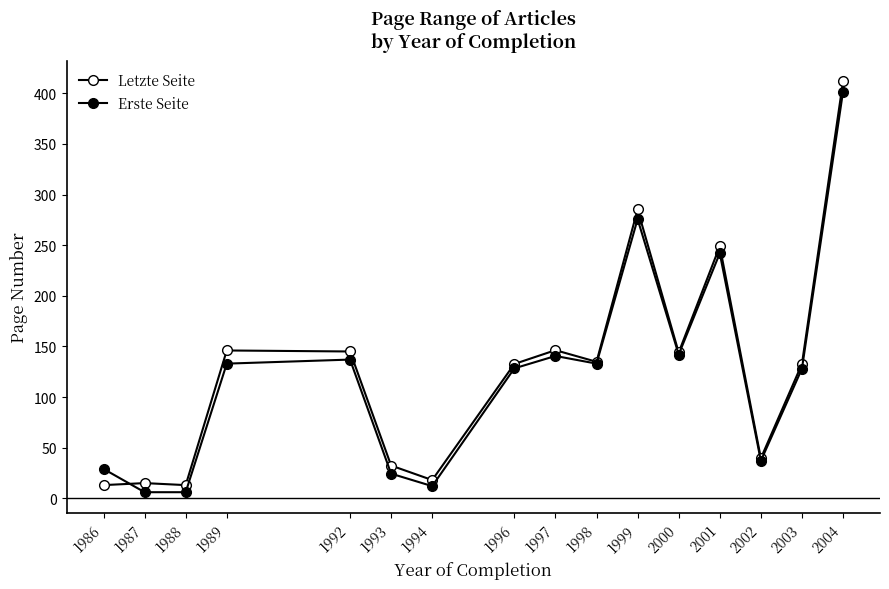

Is the value of Erste Seite at 2002 greater than the value of Letzte Seite at 1987?

Yes